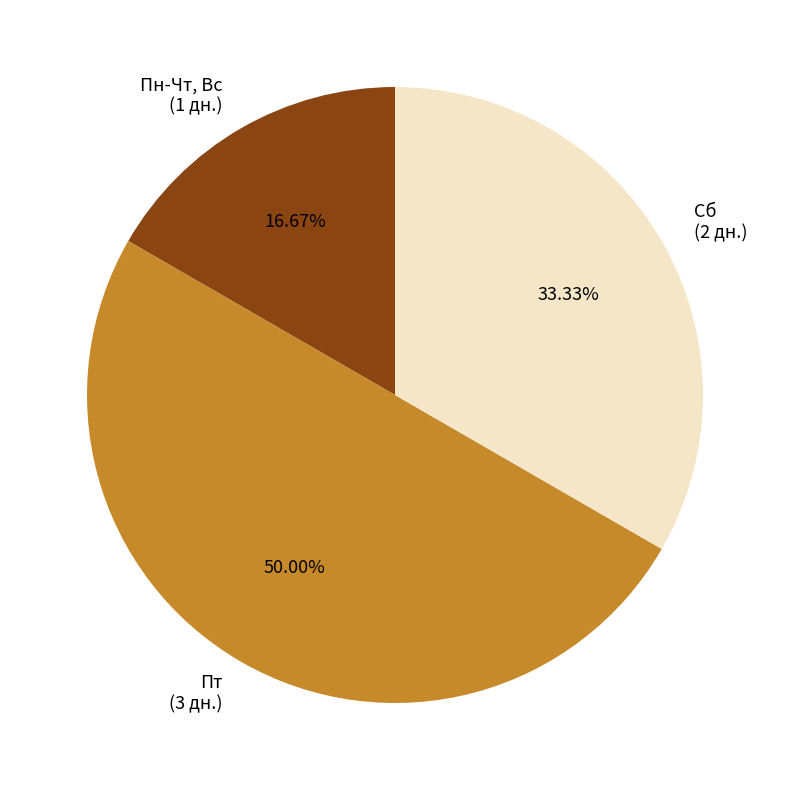

Rank the categories by value from lowest to highest.

Пн-Чт, Вс, Сб, Пт